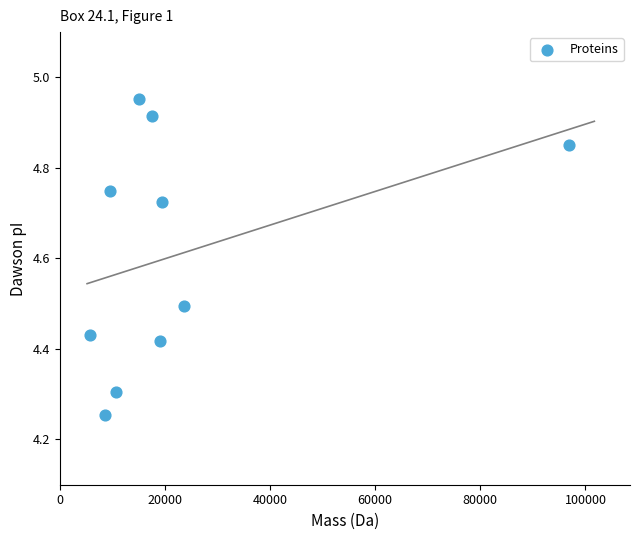

What is the average X value?

22661.7